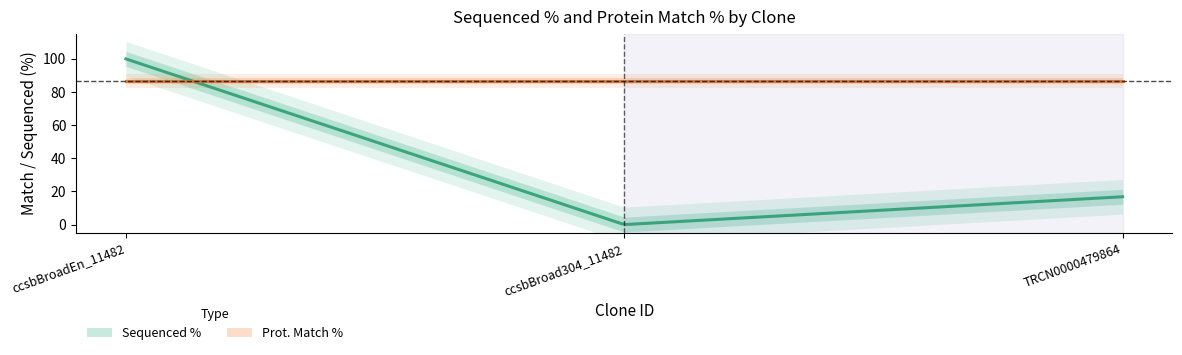

At which category is the sum across all series the highest?

ccsbBroadEn_11482